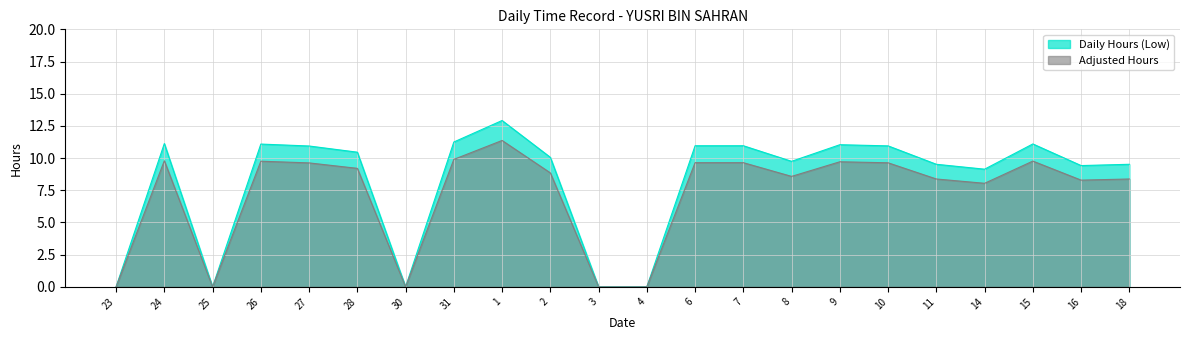

At which category does the data reach its first local peak?

24